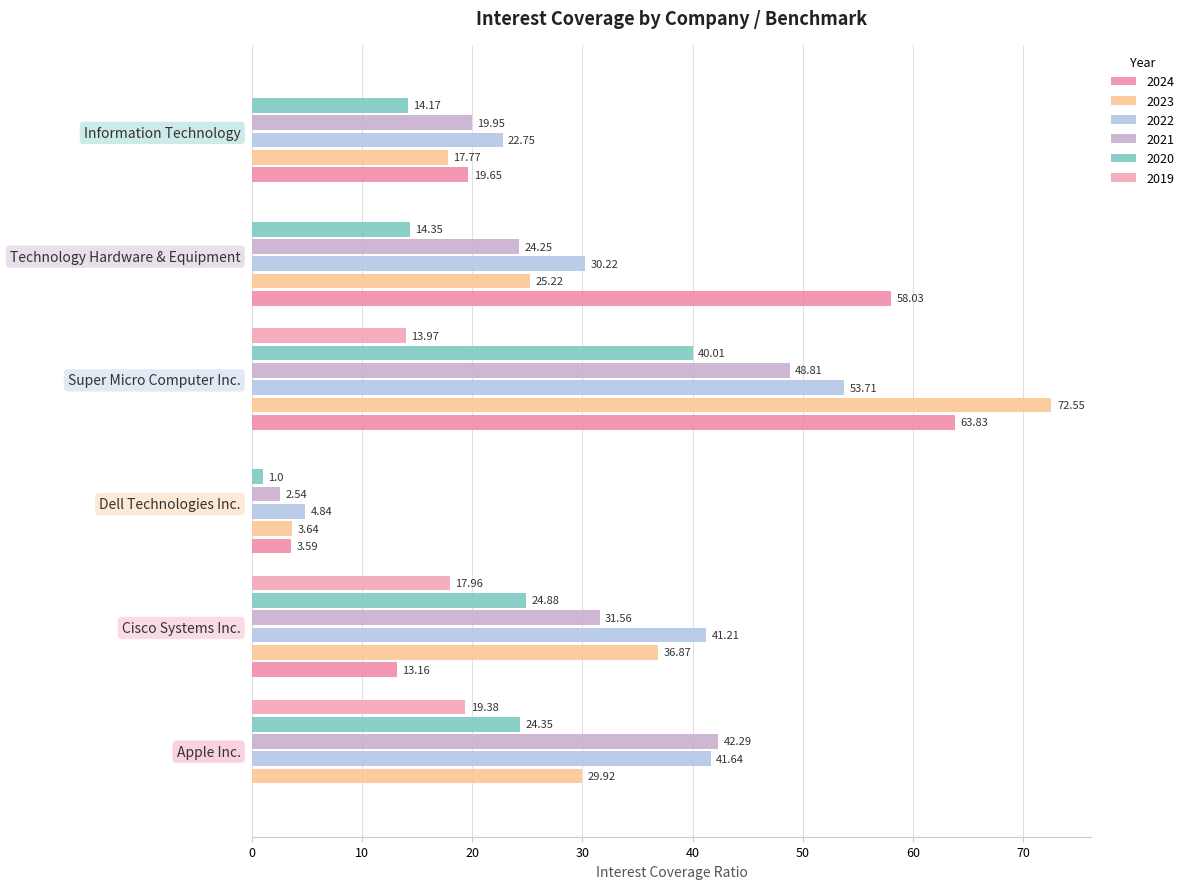

Where does the 2022 series first go above 41?

Apple Inc.